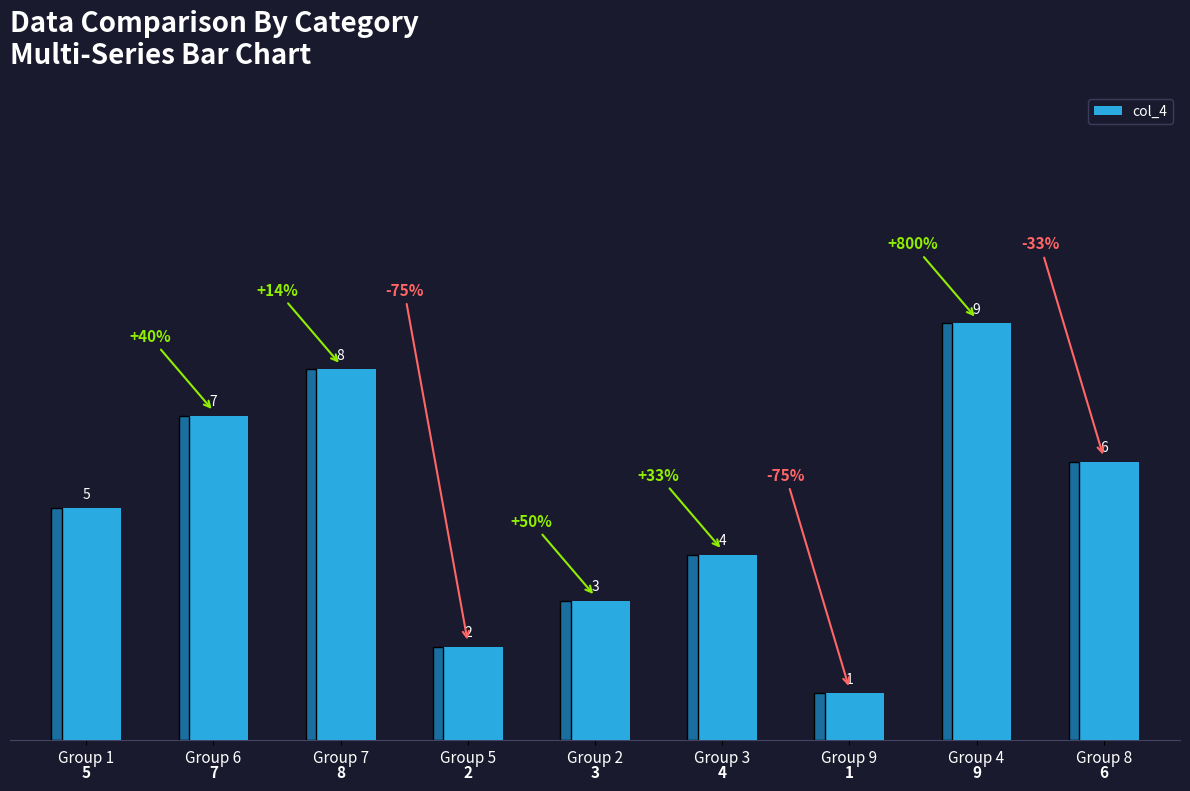

Approximately how many times larger is the value at Group 5 compared to Group 9?

2.0